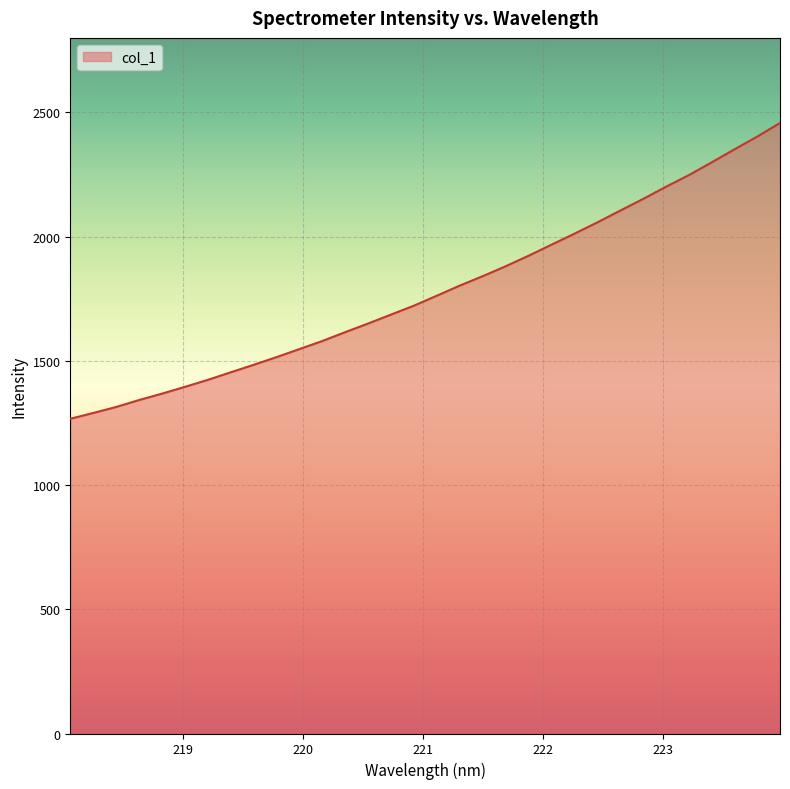

What is the smallest value displayed?

1266.8